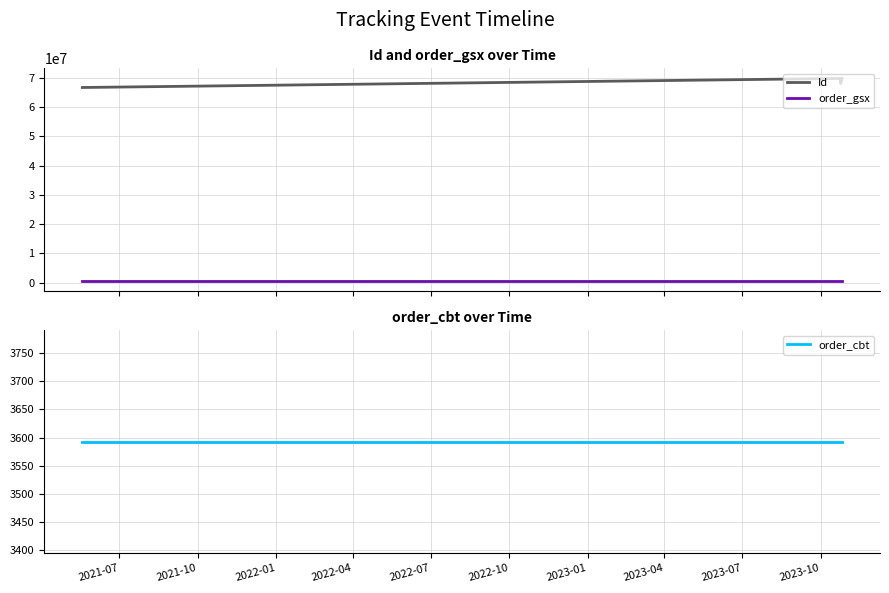

True or false: Id and order_gsx cross at least once.

False